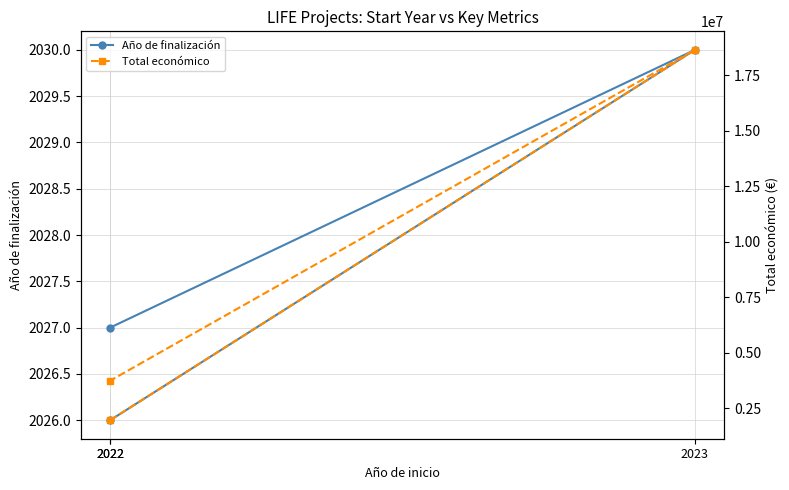

The value of Año de finalización at 2022 is 2027. True or false?

True